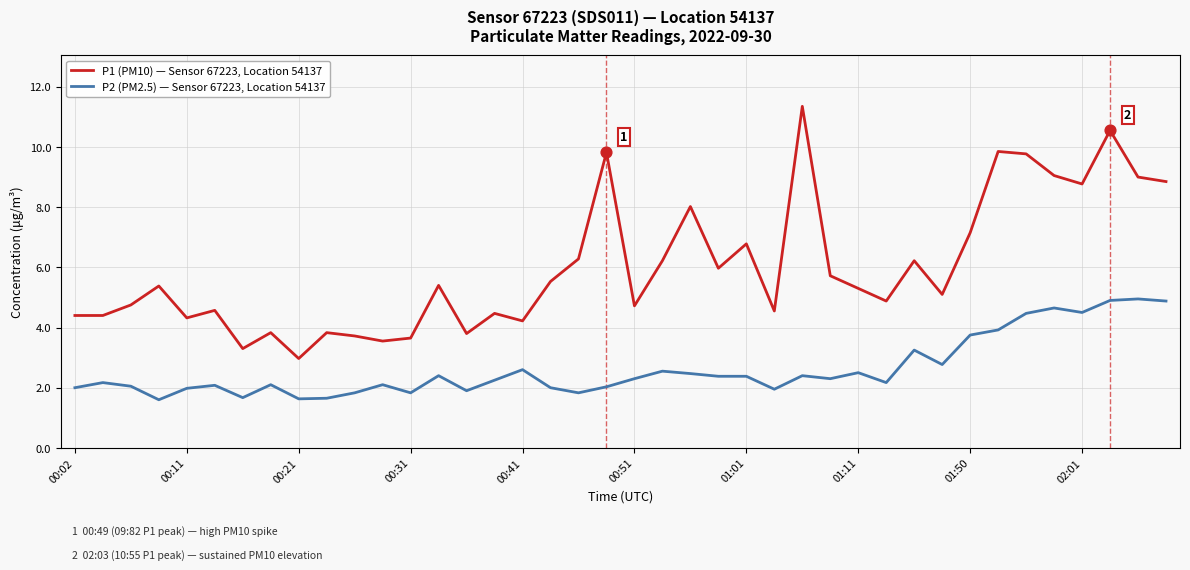

What are all the series names shown in the legend?

P1 (PM10) — Sensor 67223, Location 54137, P2 (PM2.5) — Sensor 67223, Location 54137